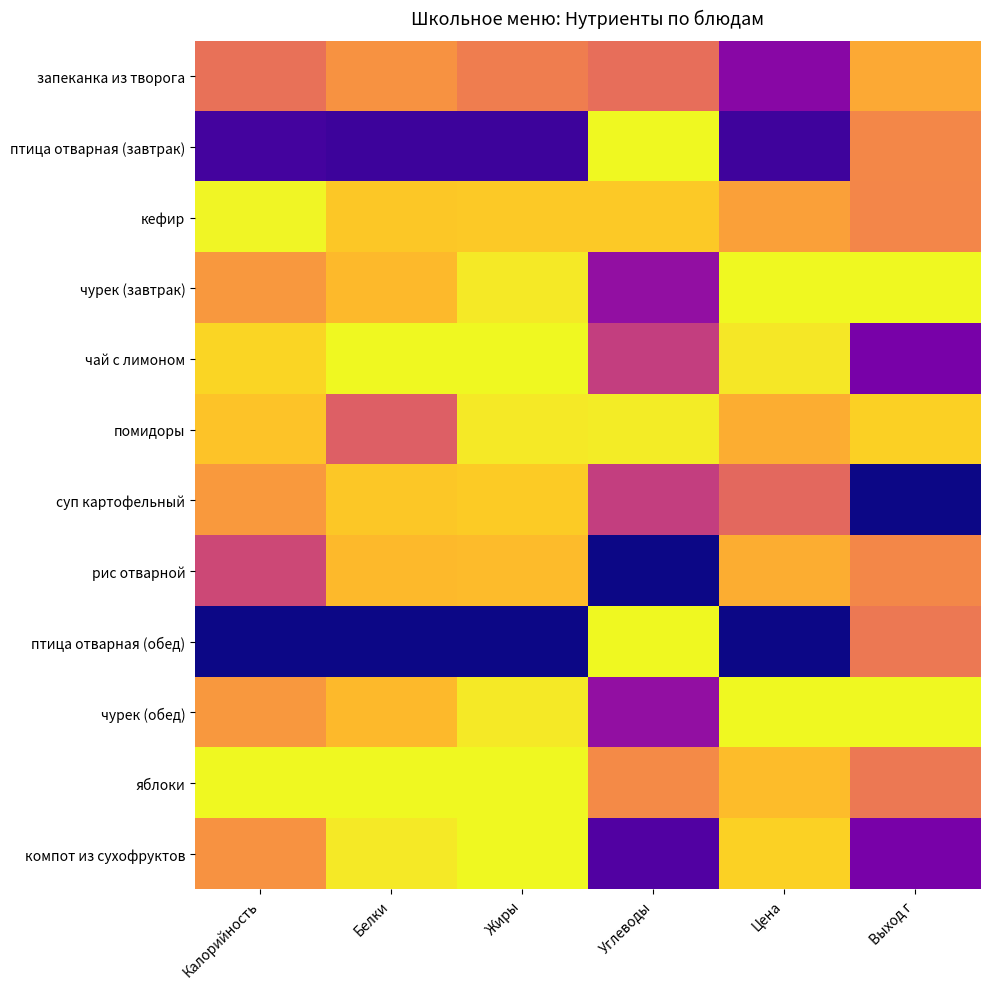

Which series changed the most between Углеводы and Цена?

птица отварная (обед)